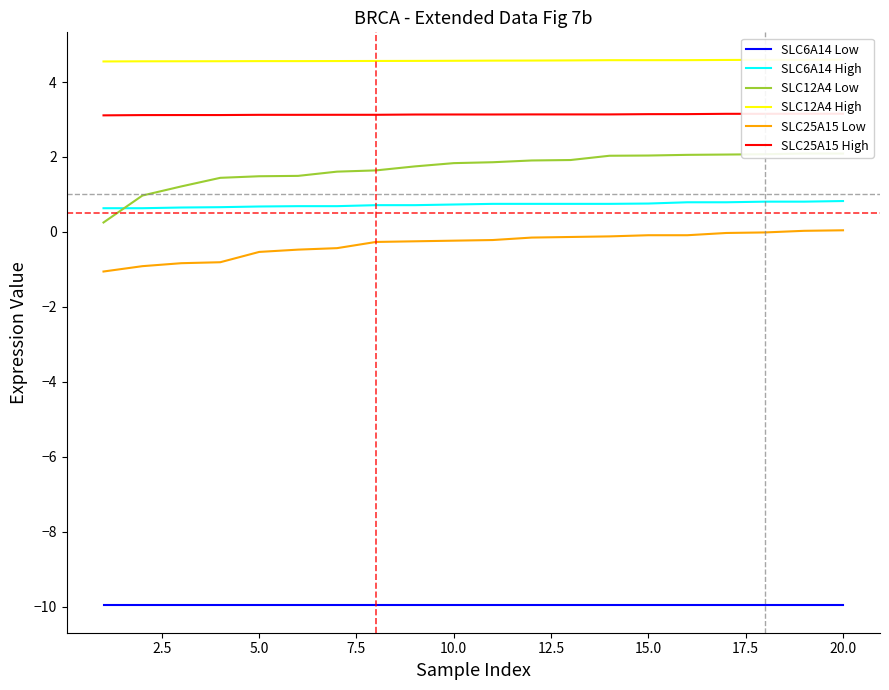

Which series has the widest spread of values?

SLC12A4 Low